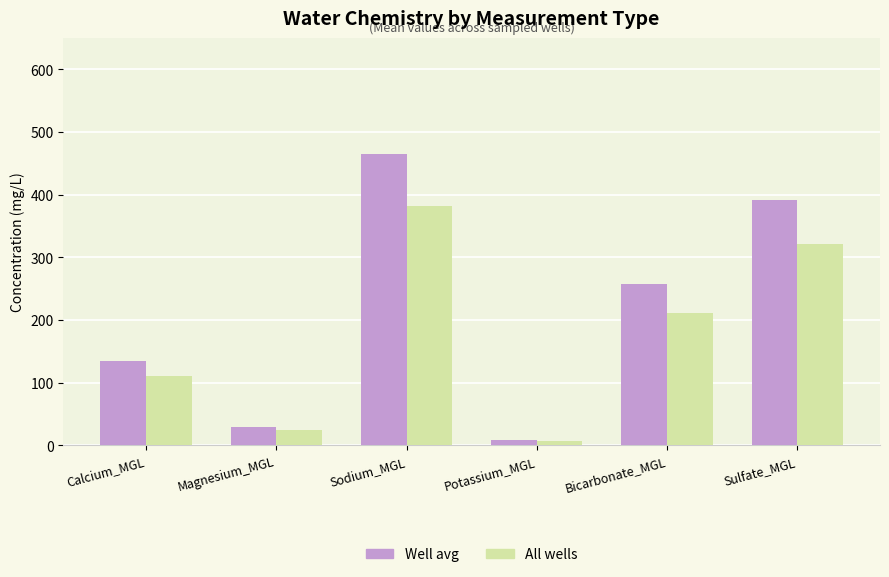

How many data points does each series have?

6